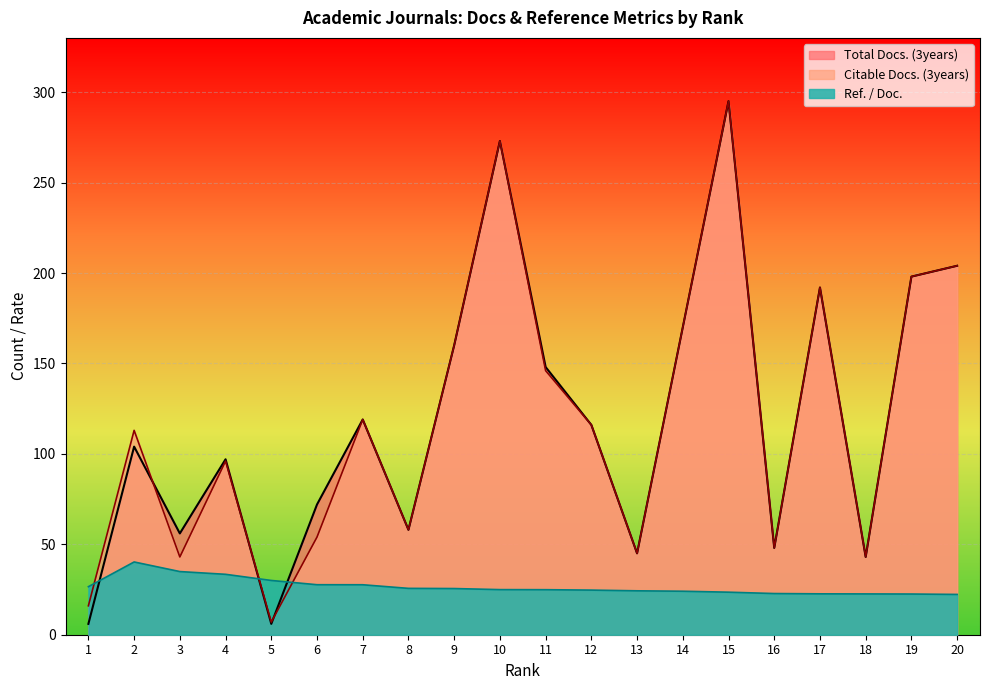

What is the spread (max minus min) of values at 3?

21.1